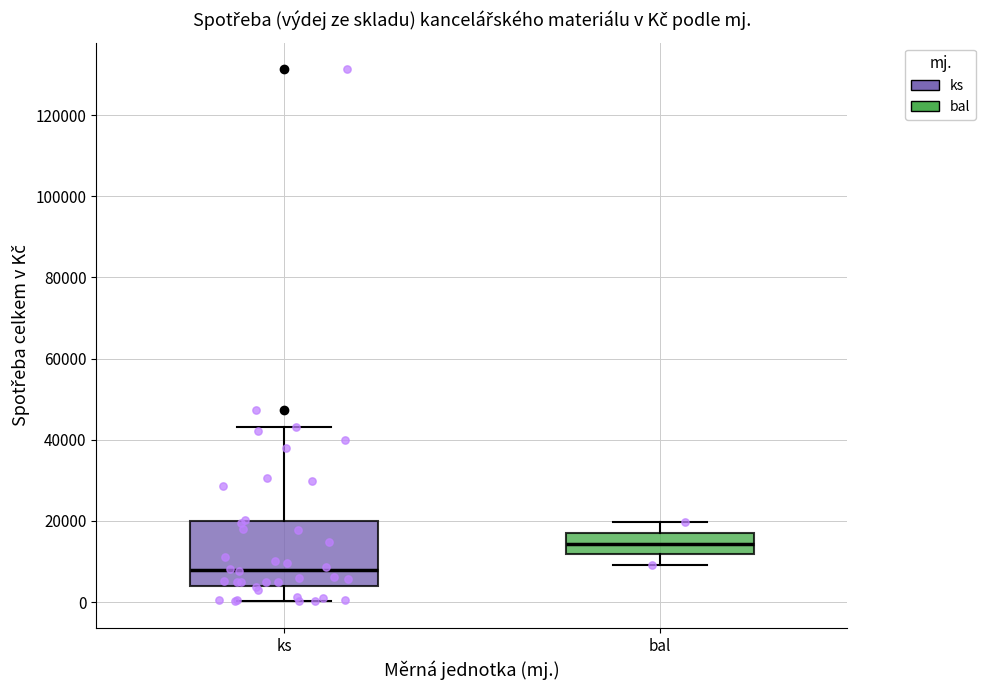

Reading left to right, transcribe this box plot: for each box, give where its median line is, the range the box spans, and where its two whiskers end, as read against the y-axis. The values are not printed on the chart, so give them approximately, as read against the axis.

ks: median 8000, box 4000 to 20000, whiskers 0 to 44000
bal: median 14000, box 12000 to 18000, whiskers 10000 to 20000